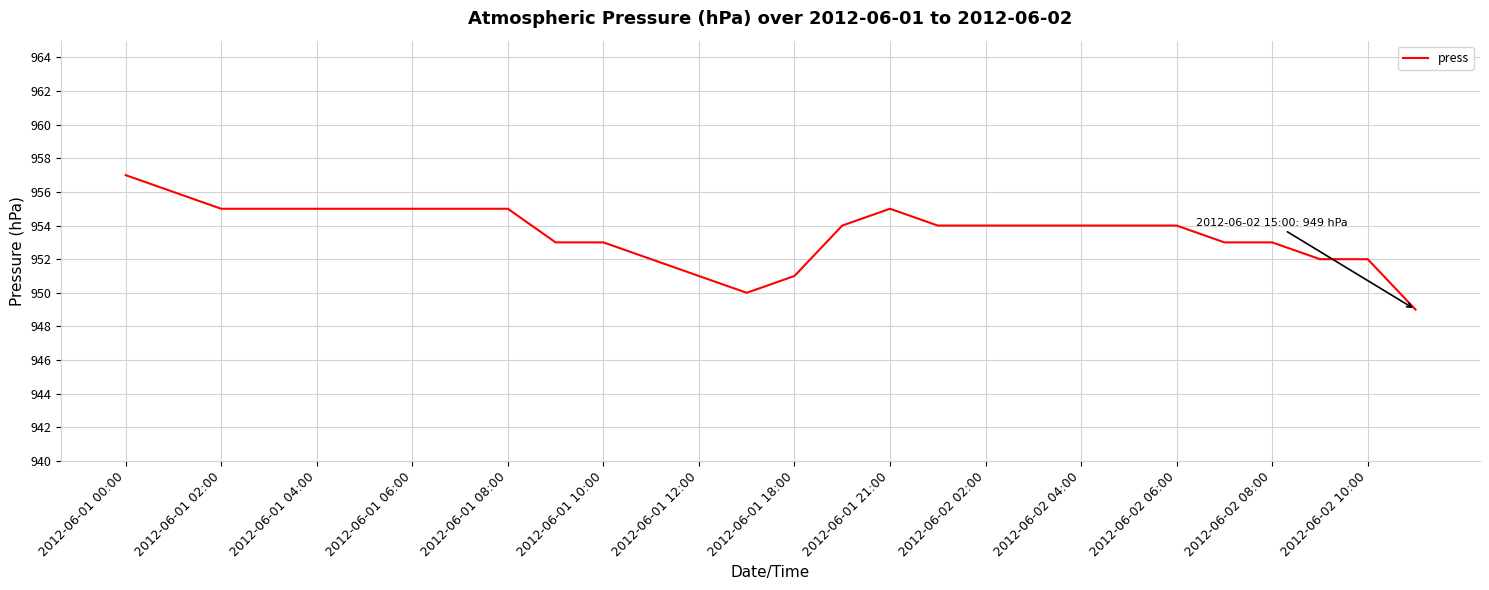

How many distinct data groups are displayed?

1